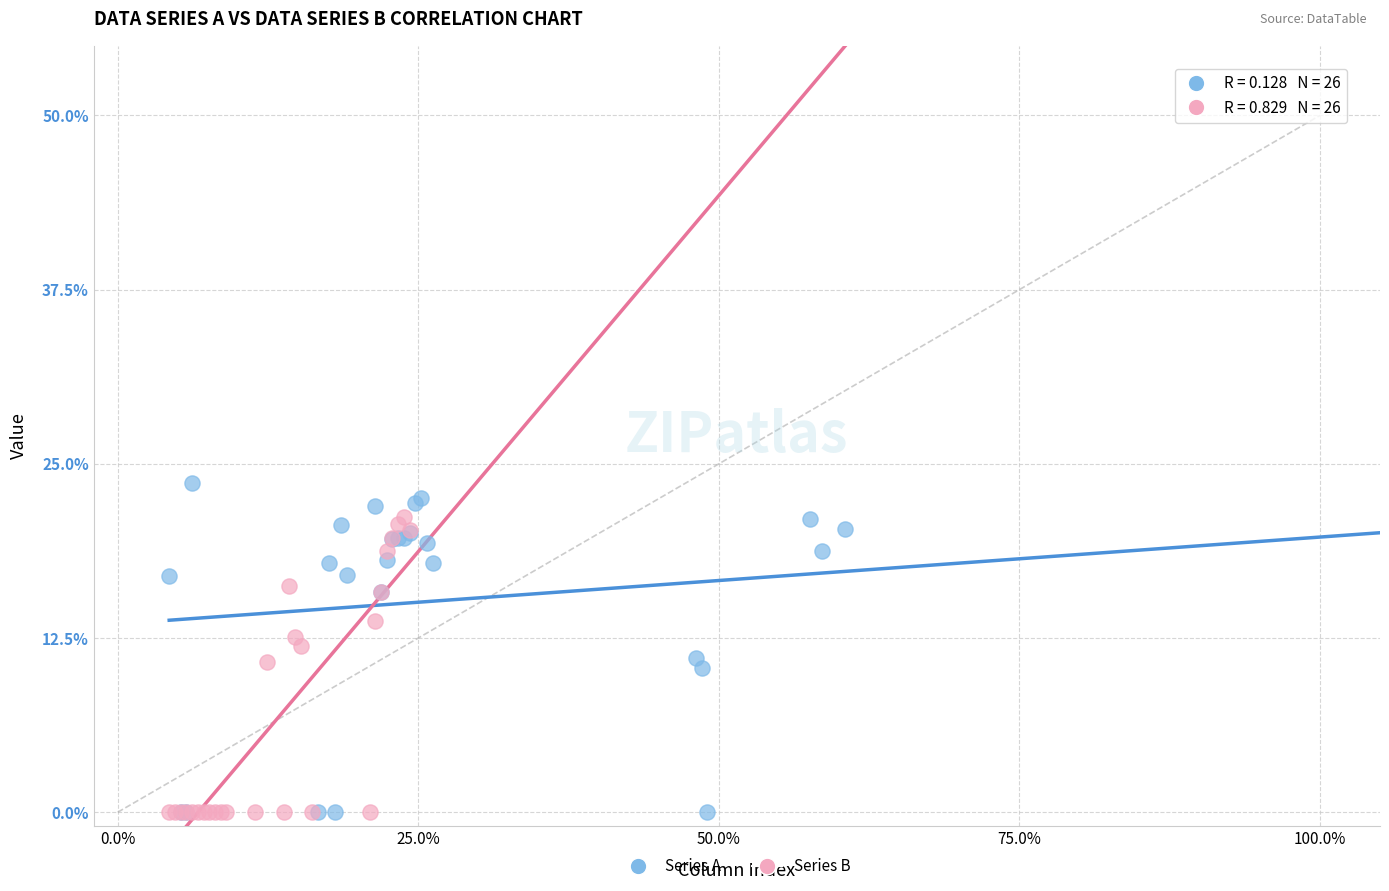

Which series contains the highest Y value?

Series A